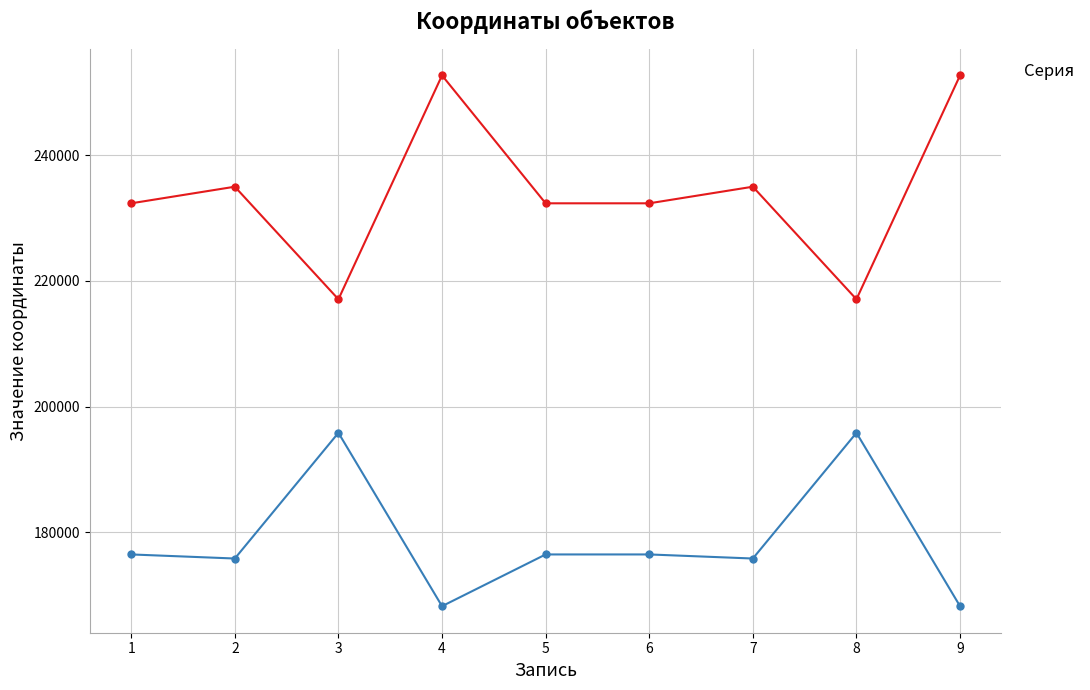

At which category does _4 reach its first local valley?

2